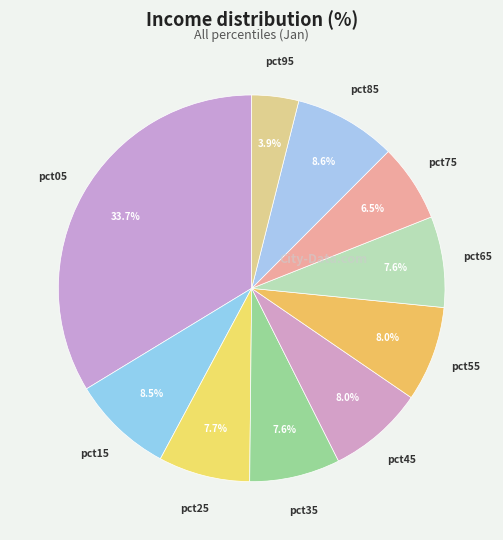

How many slices are in this pie chart?

10